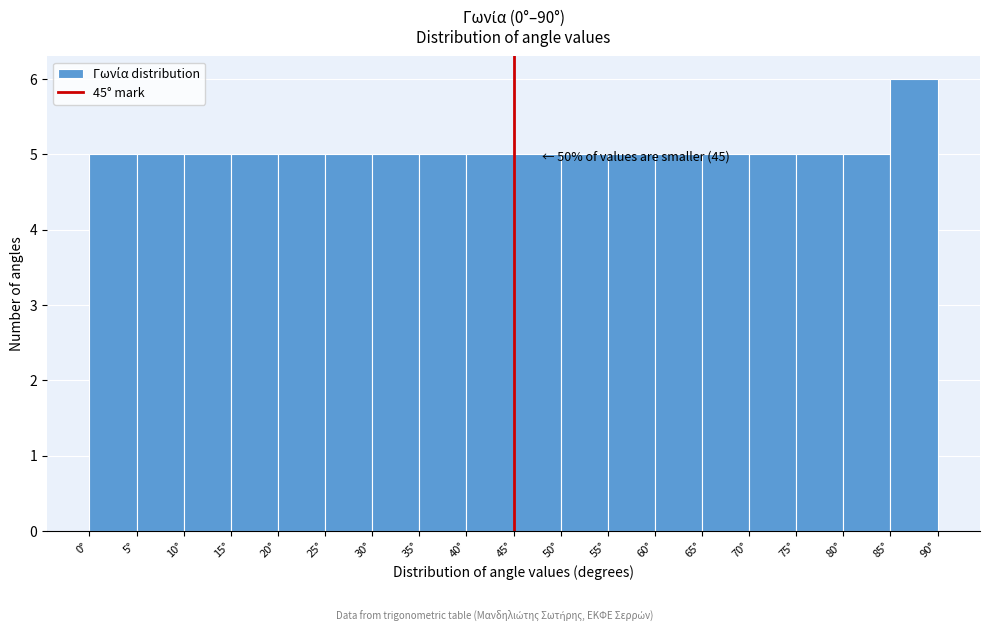

Over which range of the x-axis is the bar tallest?

85 to 90